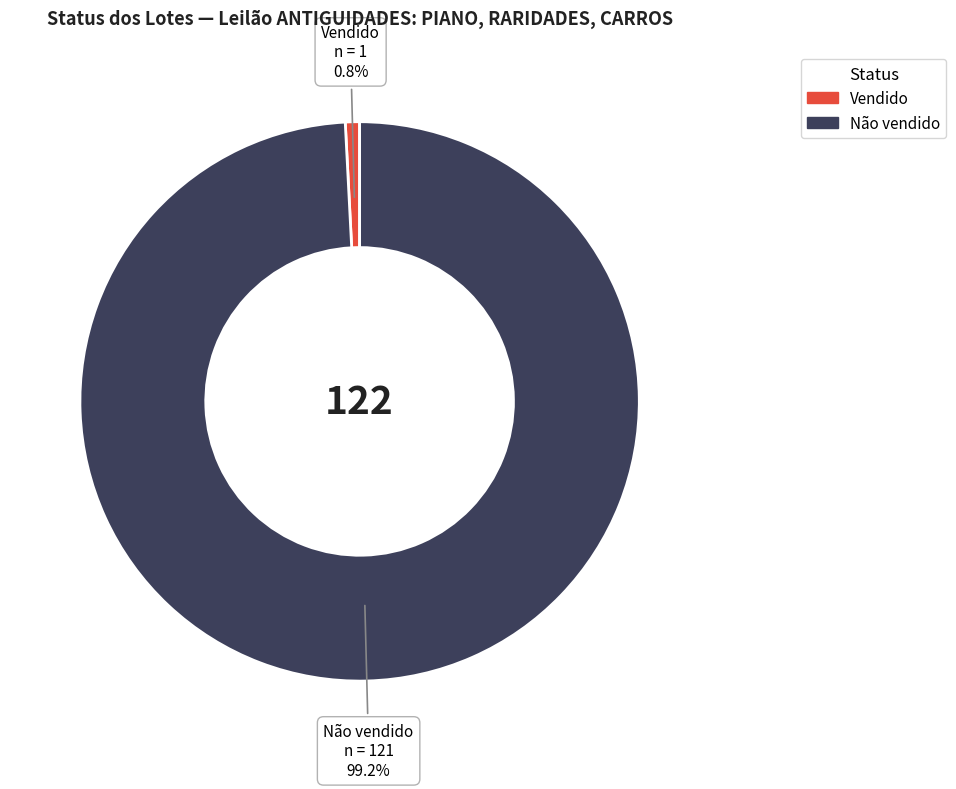

To the nearest percent, what percentage of the pie is Não vendido?

99%